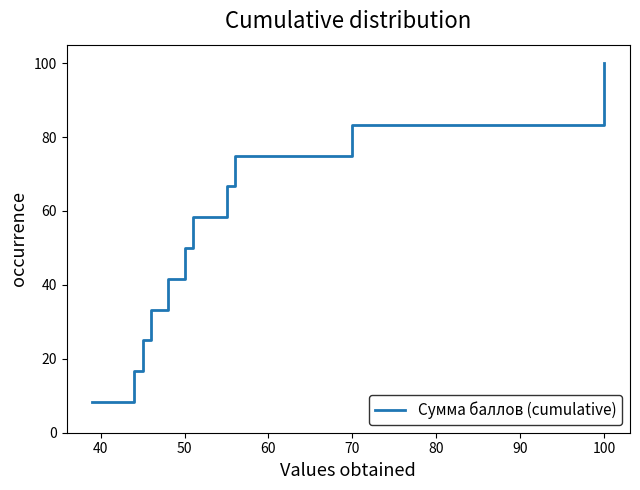

What is the maximum value shown in the chart?

100.0